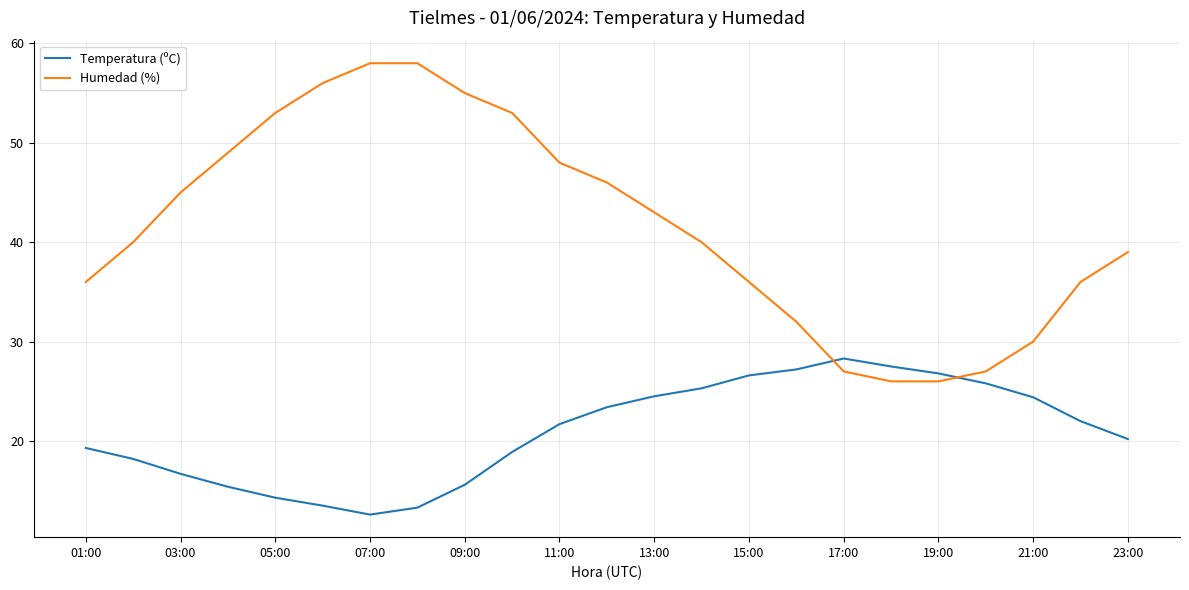

True or false: Humedad (%) and Temperatura (ºC) intersect in this chart.

True